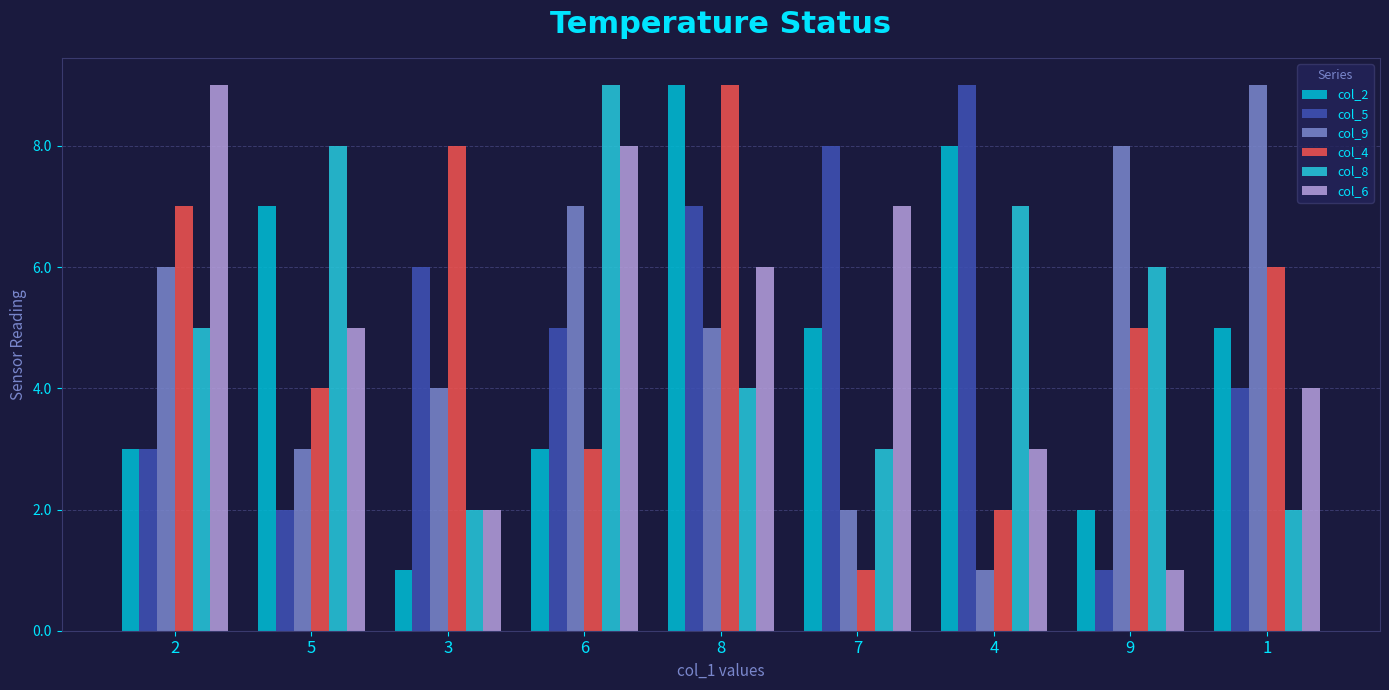

Is the value of col_6 at 3 greater than the value of col_2 at 2?

No